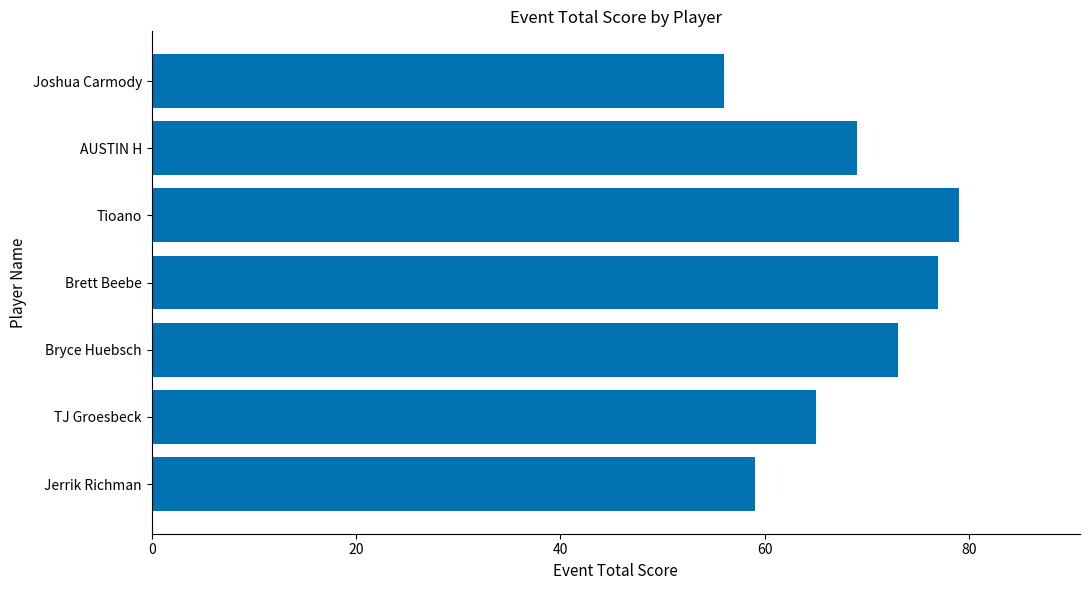

How many categories are shown in the chart?

7